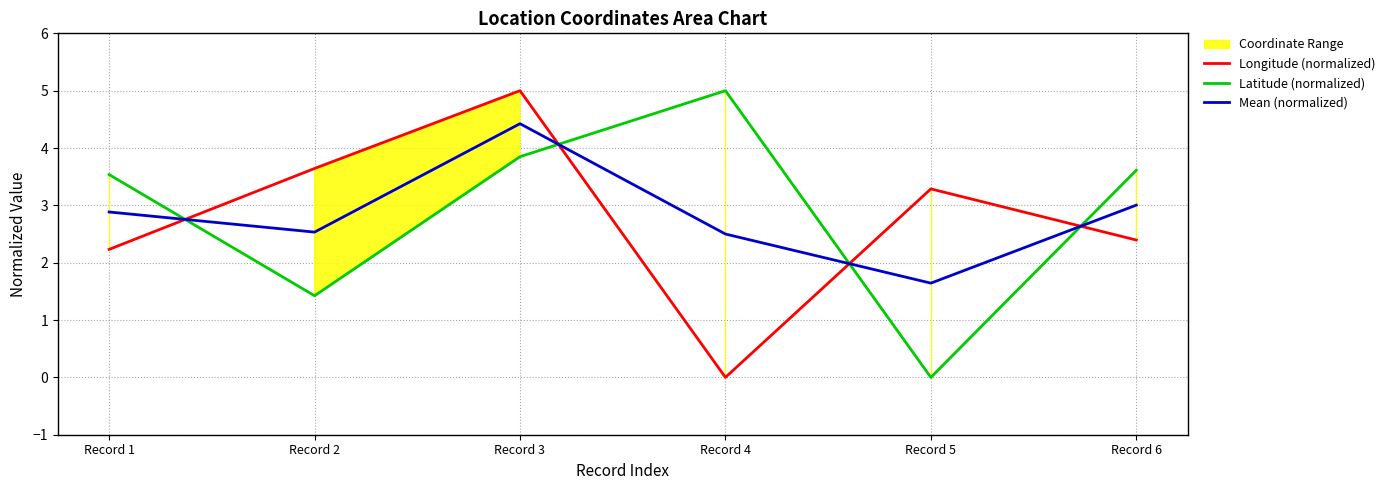

Is it true that Longitude (normalized) equals 4.5 at Record 5?

False